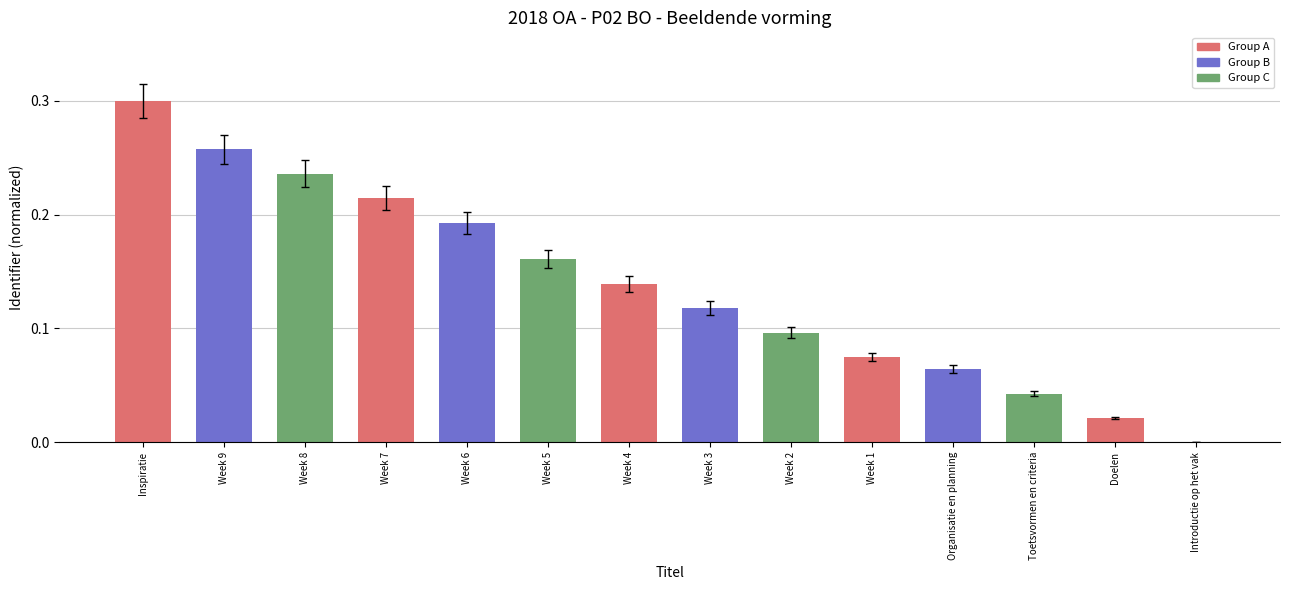

At which category does the chart reach its peak across all series?

Inspiratie